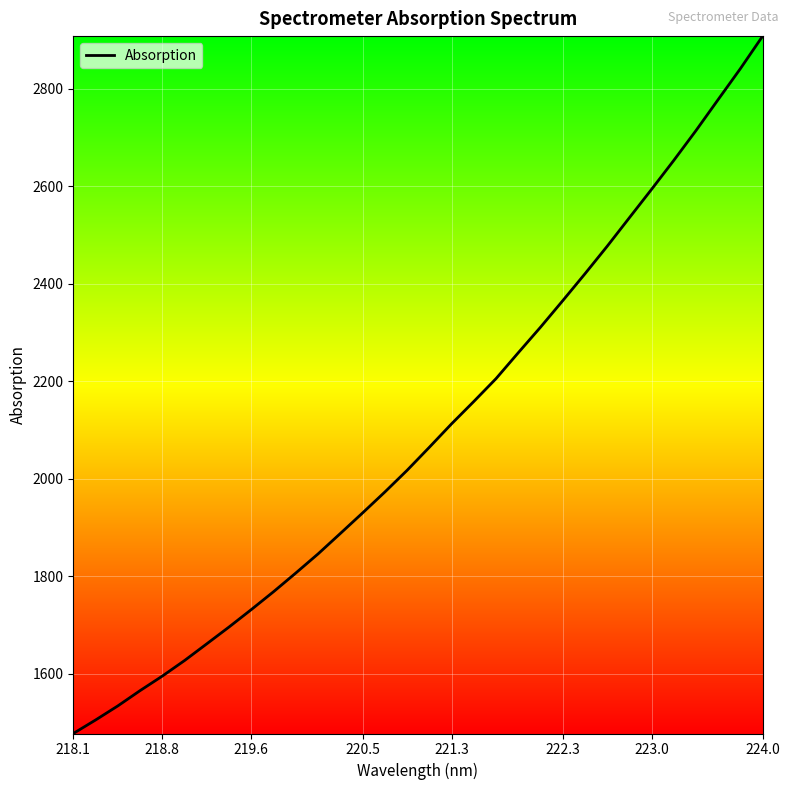

Is this an area chart (filled region under the line)?

No